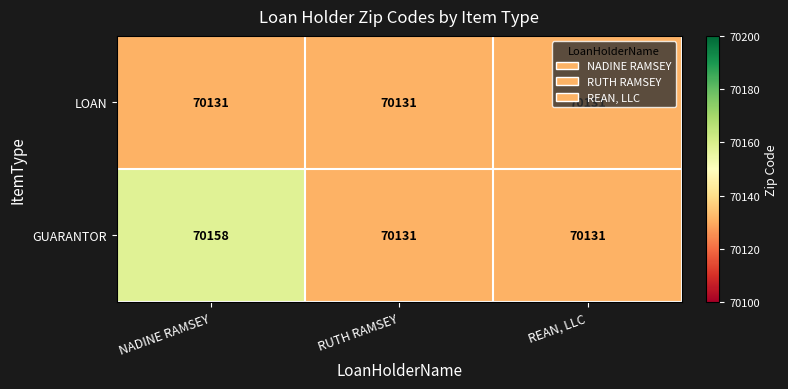

How many series are shown in this chart?

2